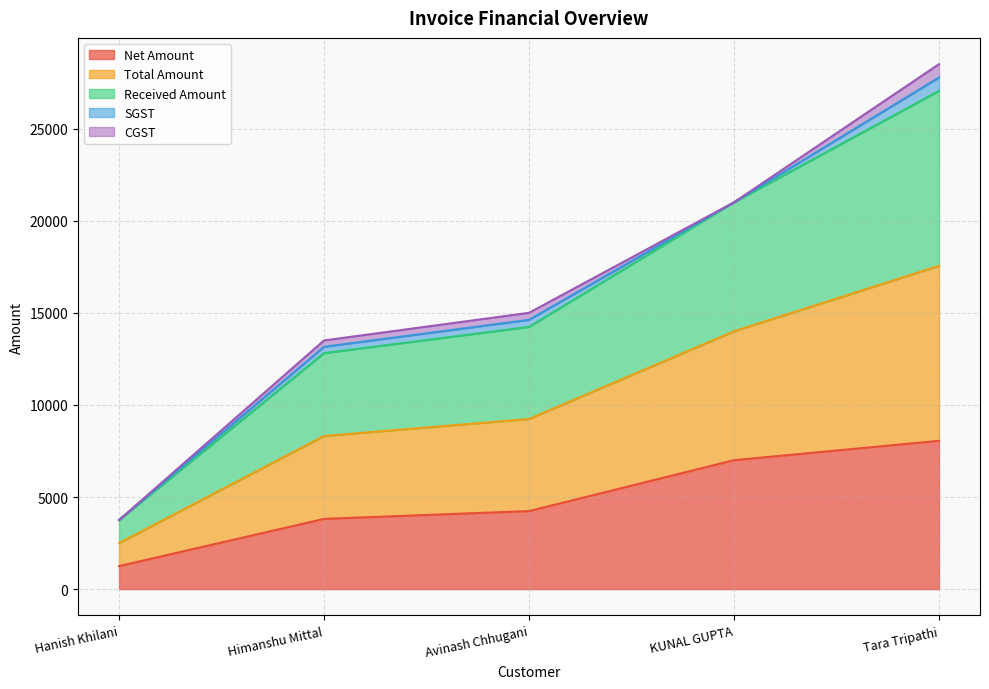

What is the value of the Net Amount point at the 4th from the left?

7000.0